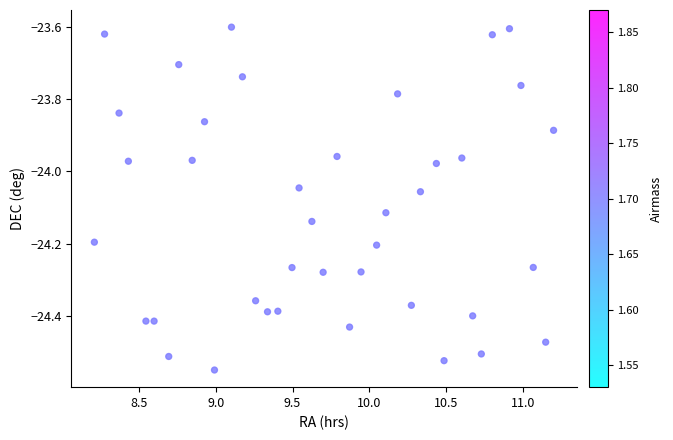

What is the range of X values (max minus min)?

3.0